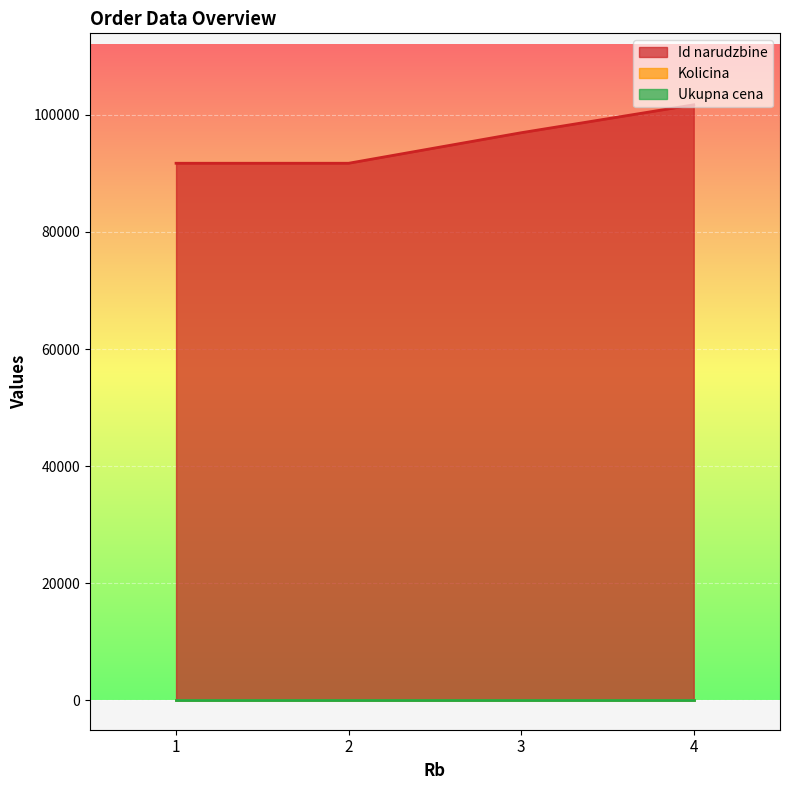

Reading right to left, what are all the values shown in this chart?

Id narudzbine: 4=101710	3=96943	2=91730	1=91729
Kolicina: 4=1	3=1	2=1	1=1
Ukupna cena: 4=0	3=0	2=0	1=0